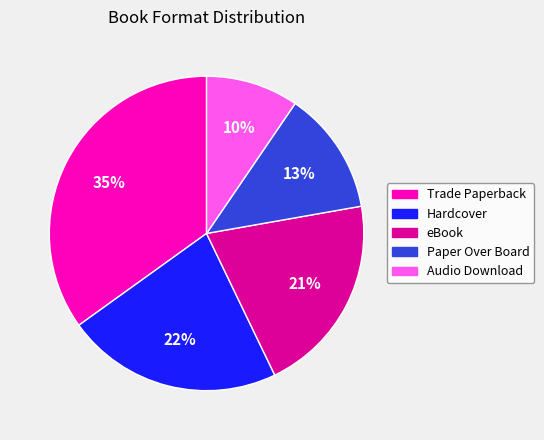

True or false: Trade Paperback accounts for 35% of the total.

True